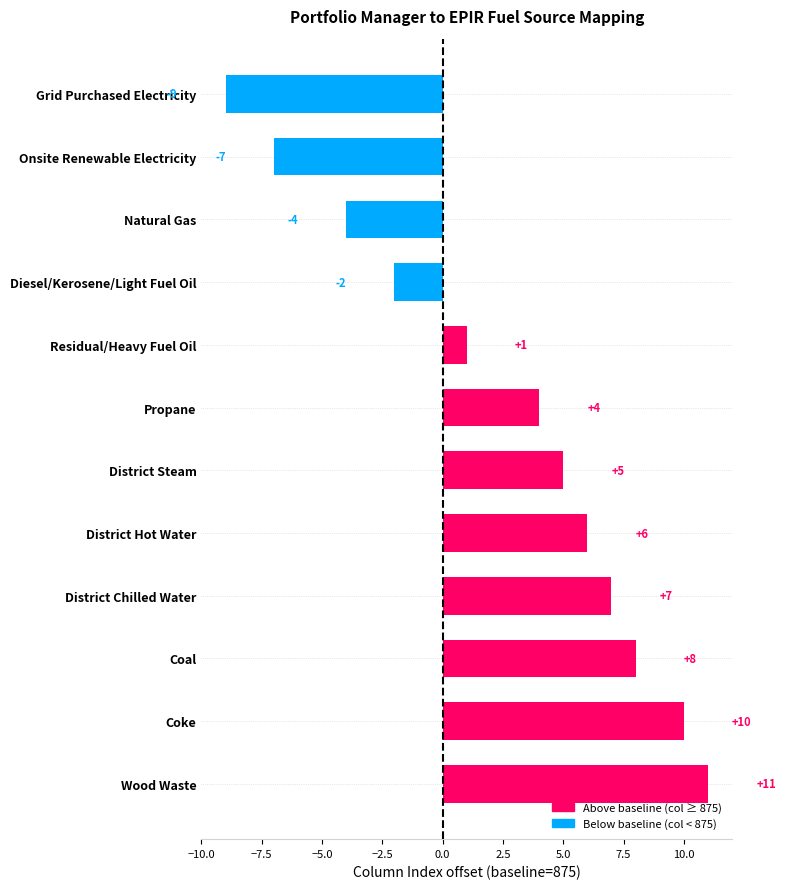

What is the value of the 11th bar from the top?

10